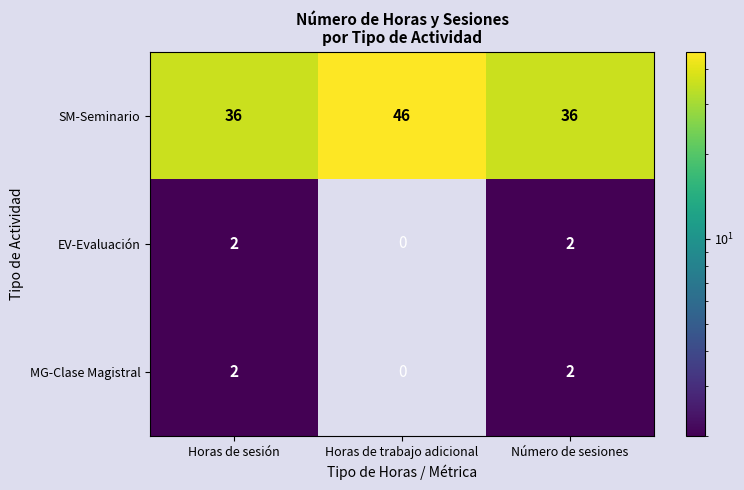

At which category does the chart reach its minimum across all series?

Horas de trabajo adicional